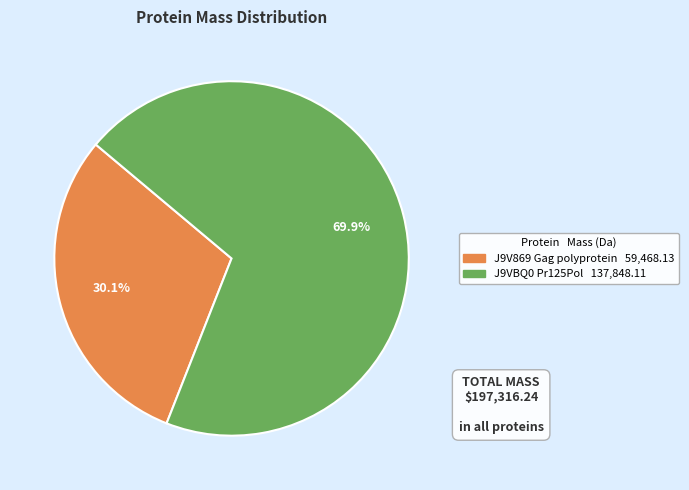

Combined, do J9VBQ0 Pr125Pol and J9V869 Gag polyprotein account for over 50%?

Yes